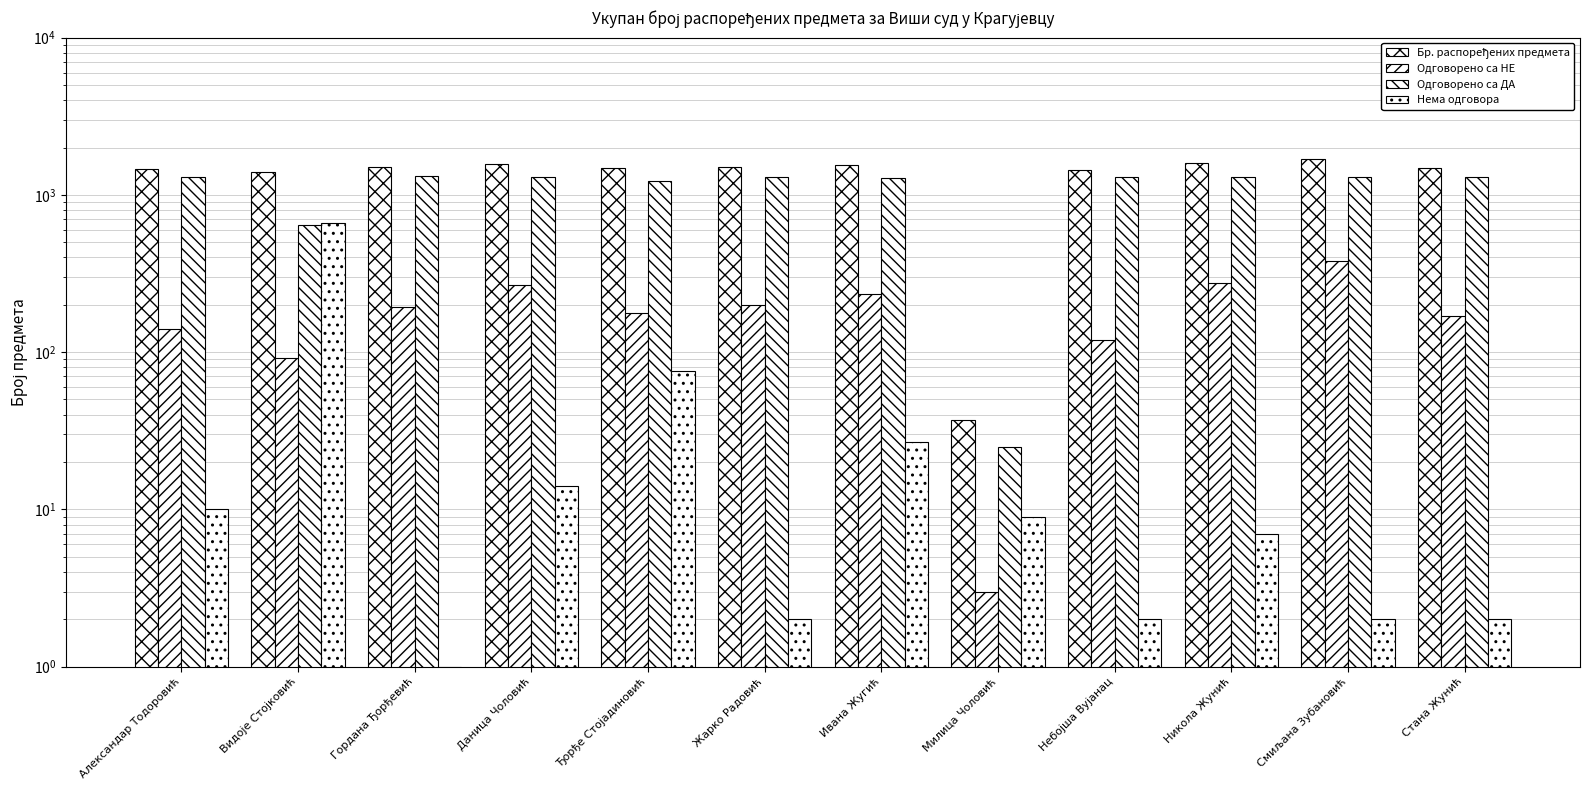

What is the difference between the maximum and minimum values in the Одговорено са НЕ series?

378